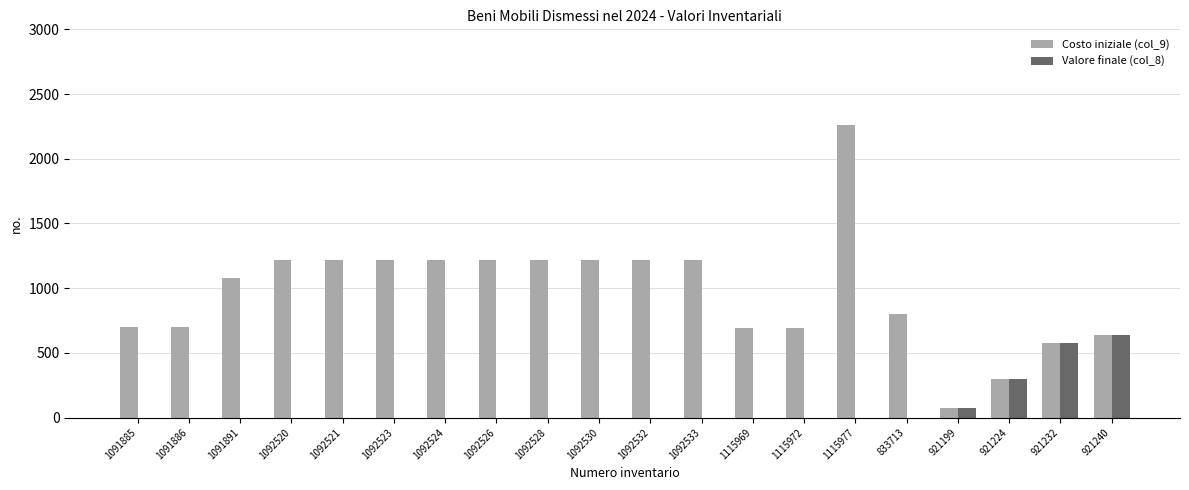

At which category is the sum across all series the highest?

1115977